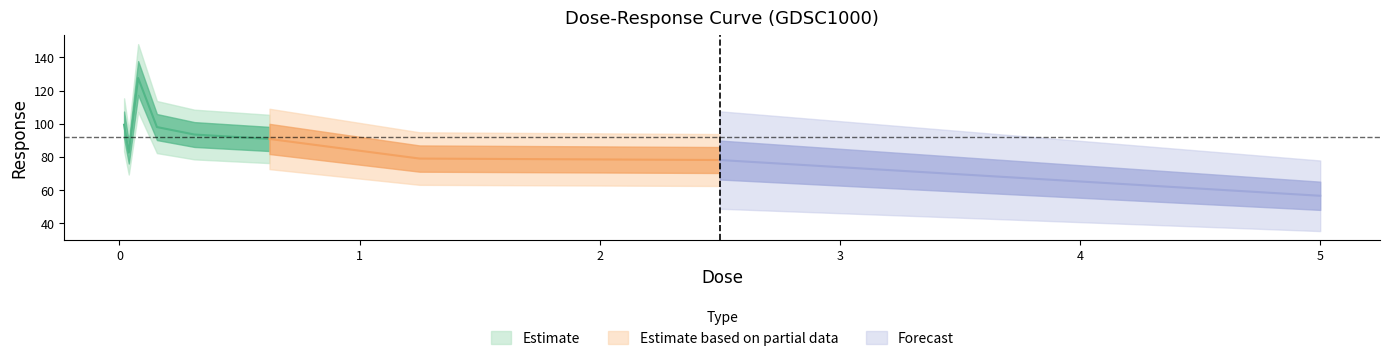

Does the chart display data point markers on the line(s)?

No